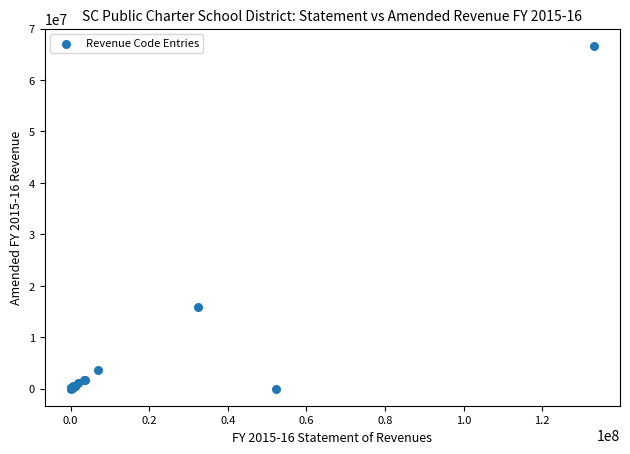

What Y value in the scatter plot is closest to 33345787?

15872644.0